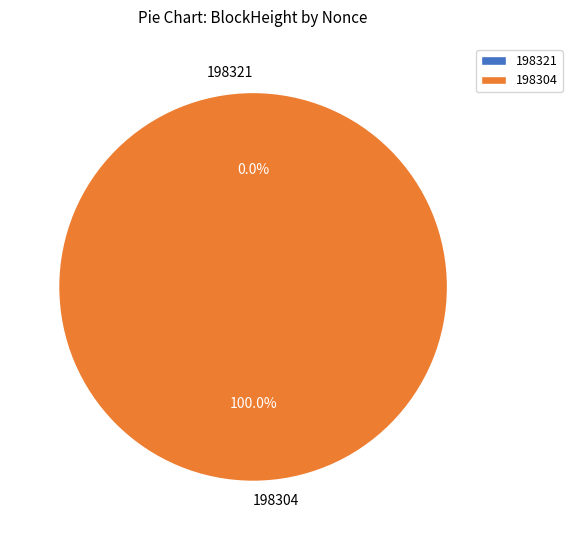

How many slices are in this pie chart?

2